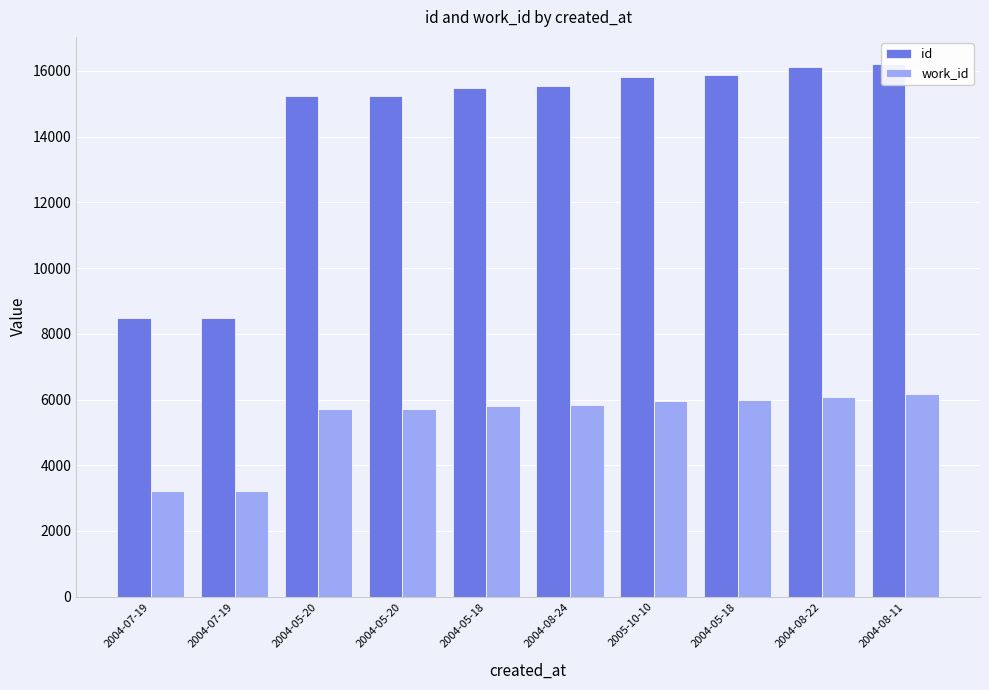

Reading left to right, list all the values displayed in this chart.

id: 8466	8468	15233	15235	15472	15552	15800	15885	16105	16224
work_id: 3224	3224	5709	5709	5804	5831	5952	5975	6085	6158